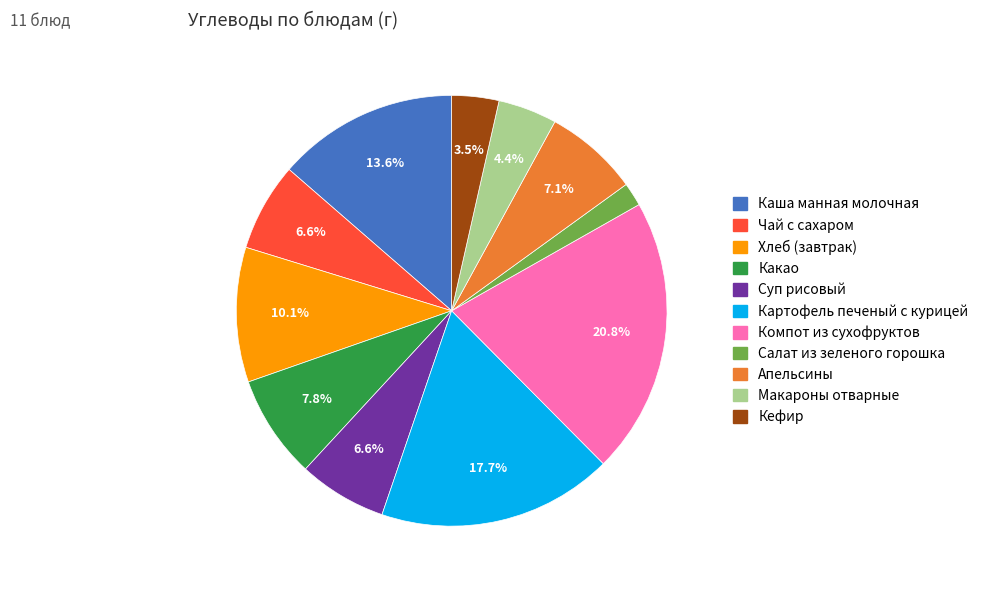

What percentage is the Суп рисовый slice, to the nearest percent?

7%